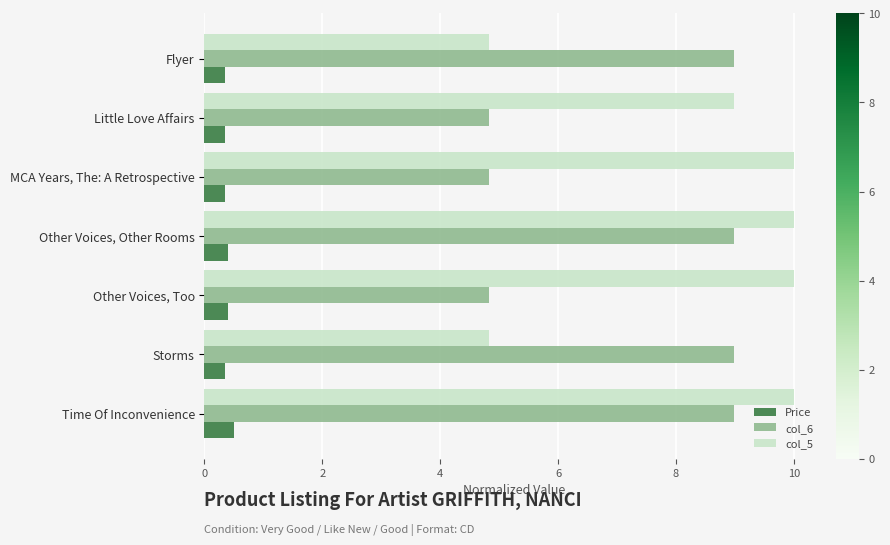

What is the average value of the col_6 series?

7.2